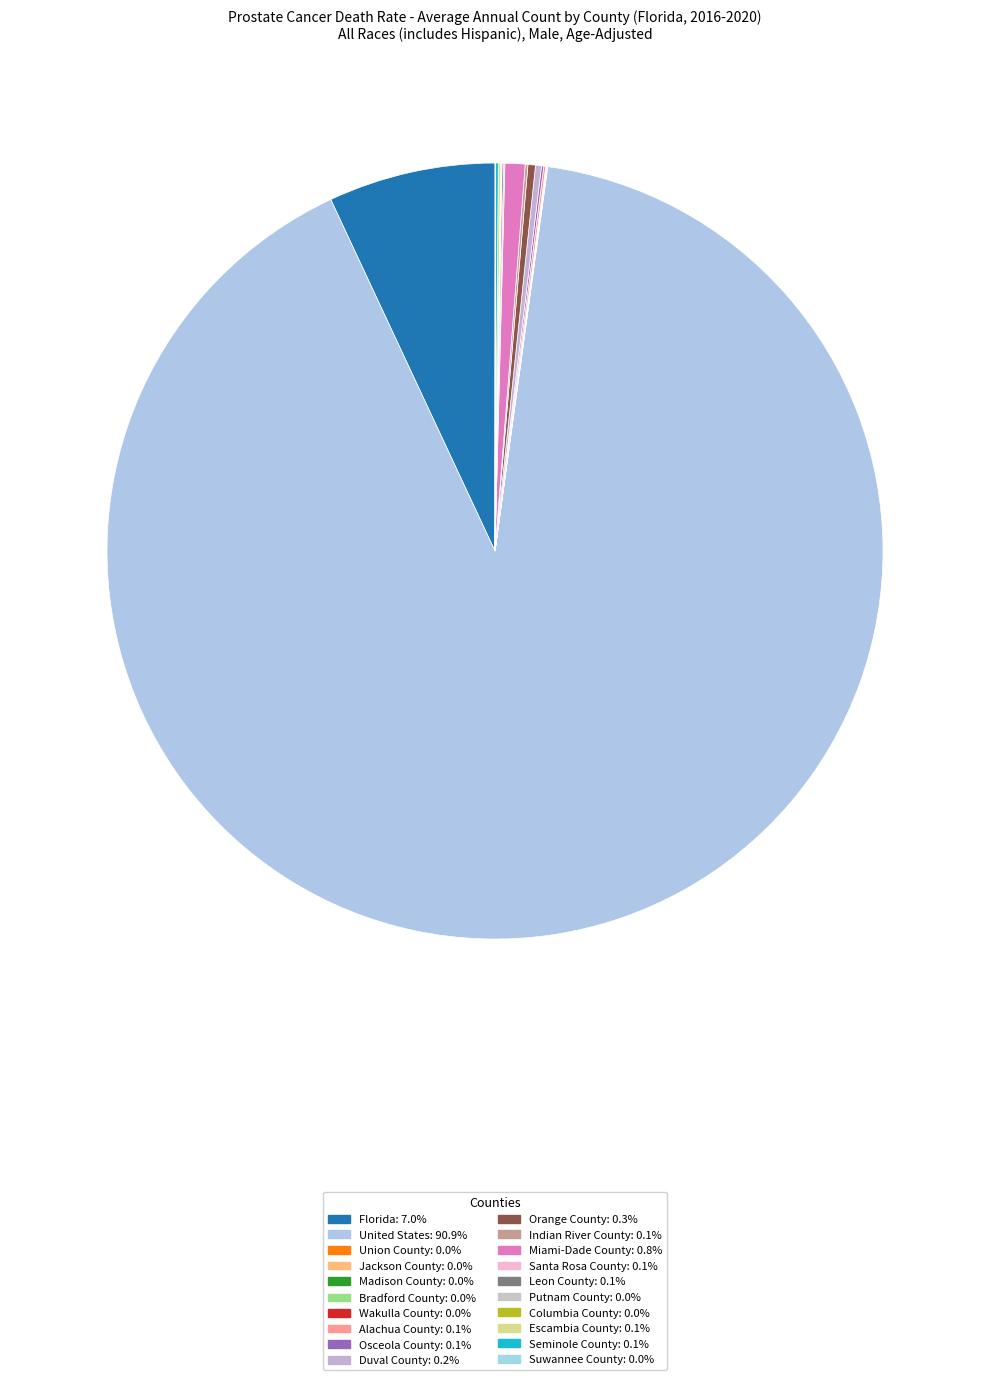

Which slice is the smallest?

Madison County